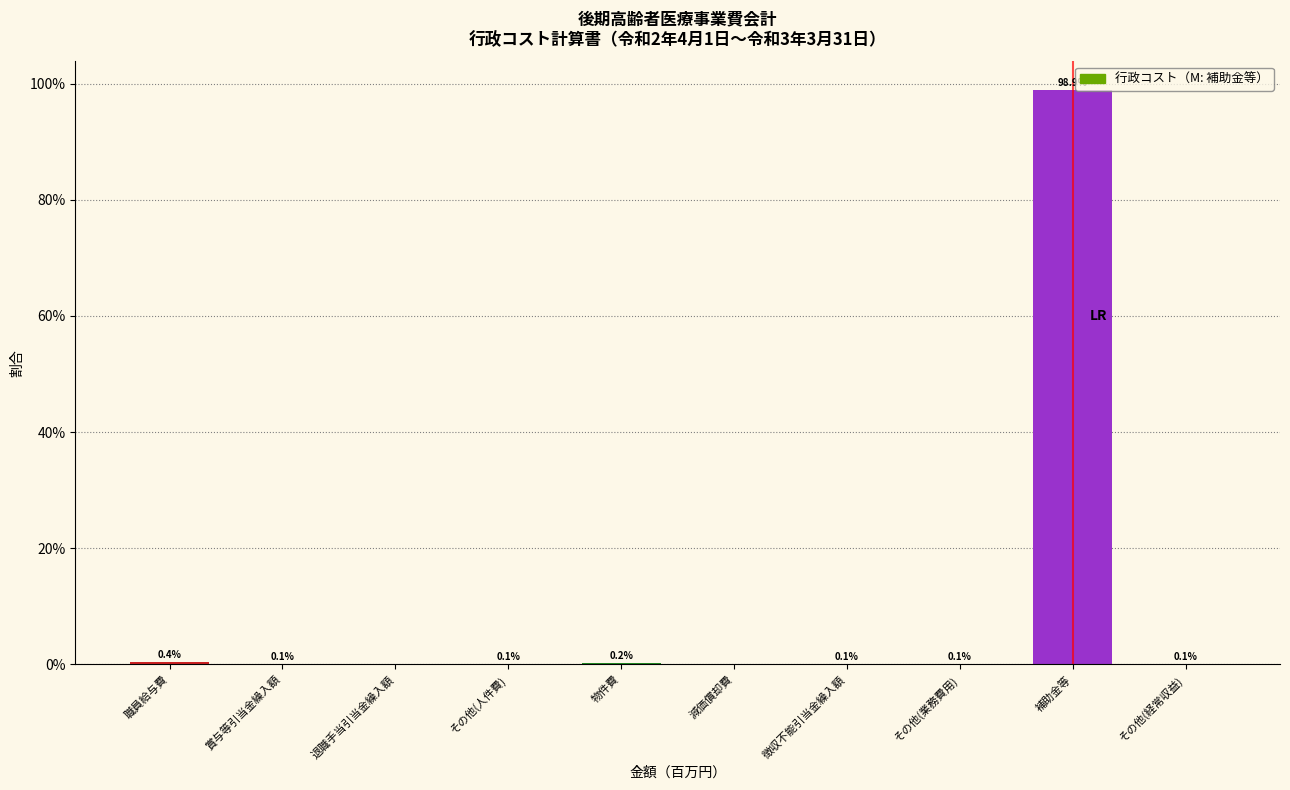

Where is the data nearest to the value 49?

職員給与費